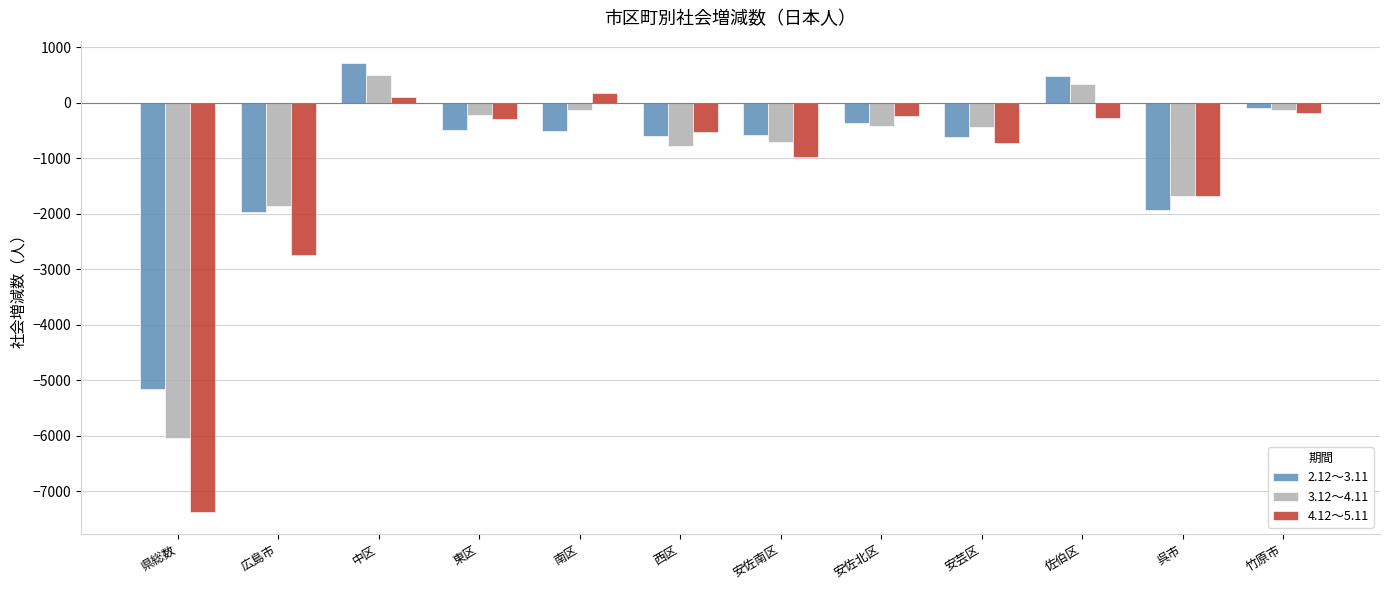

How many values in 4.12～5.11 are below zero?

10